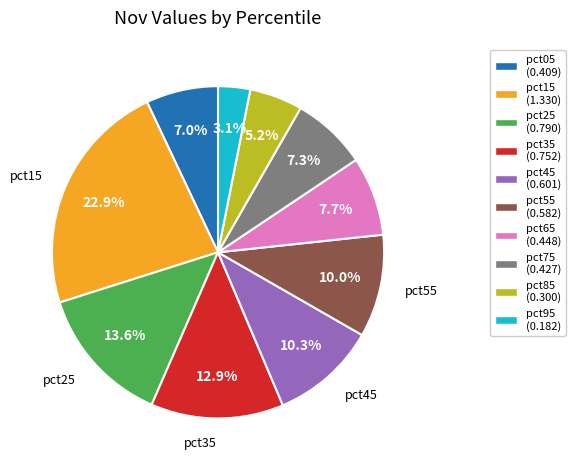

Is there a majority slice in this chart?

No